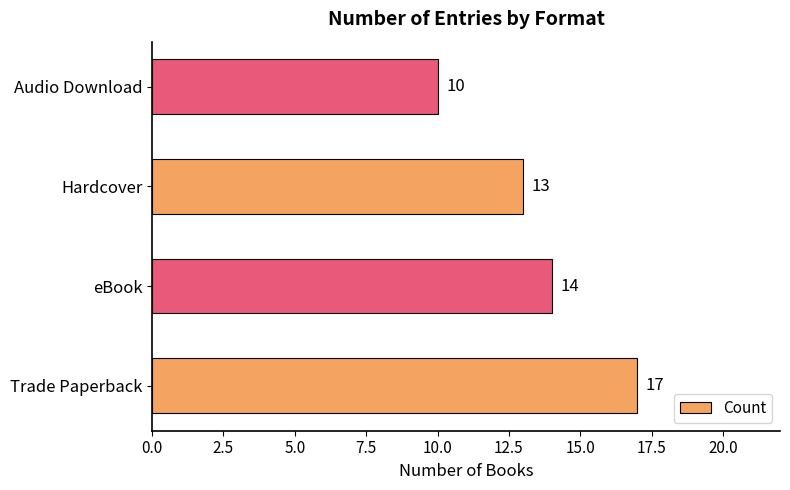

Reading bottom to top, list all the values displayed in this chart.

Trade Paperback=17	eBook=14	Hardcover=13	Audio Download=10